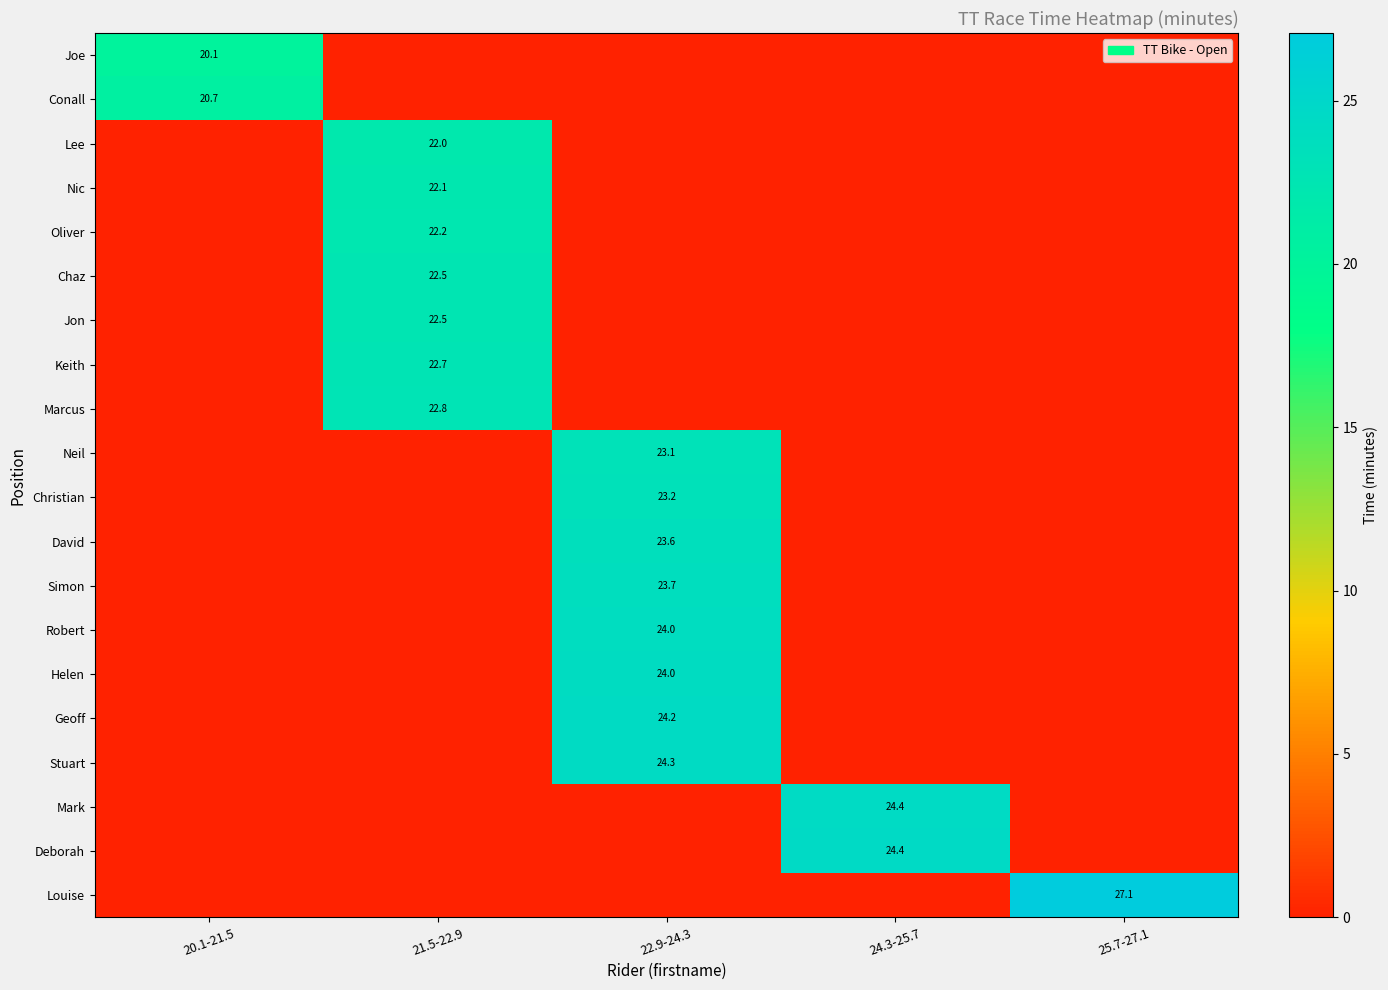

Is it true that Stuart equals 16.0 at 22.9-24.3?

False